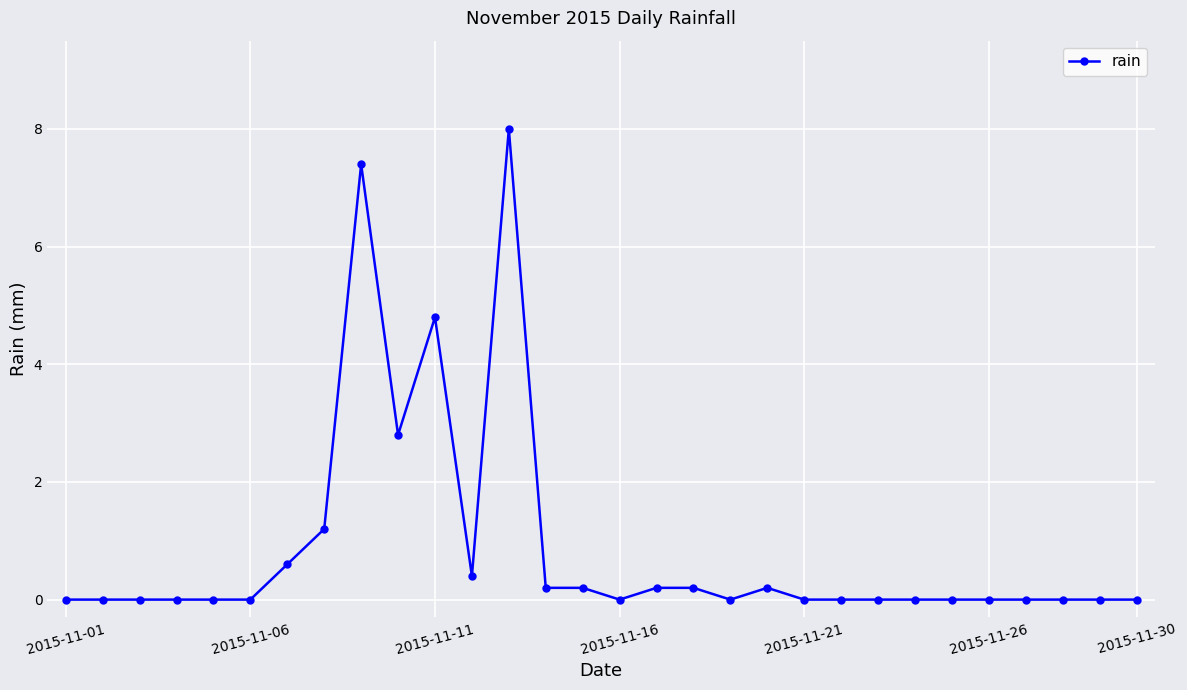

What is the greatest value displayed?

8.0